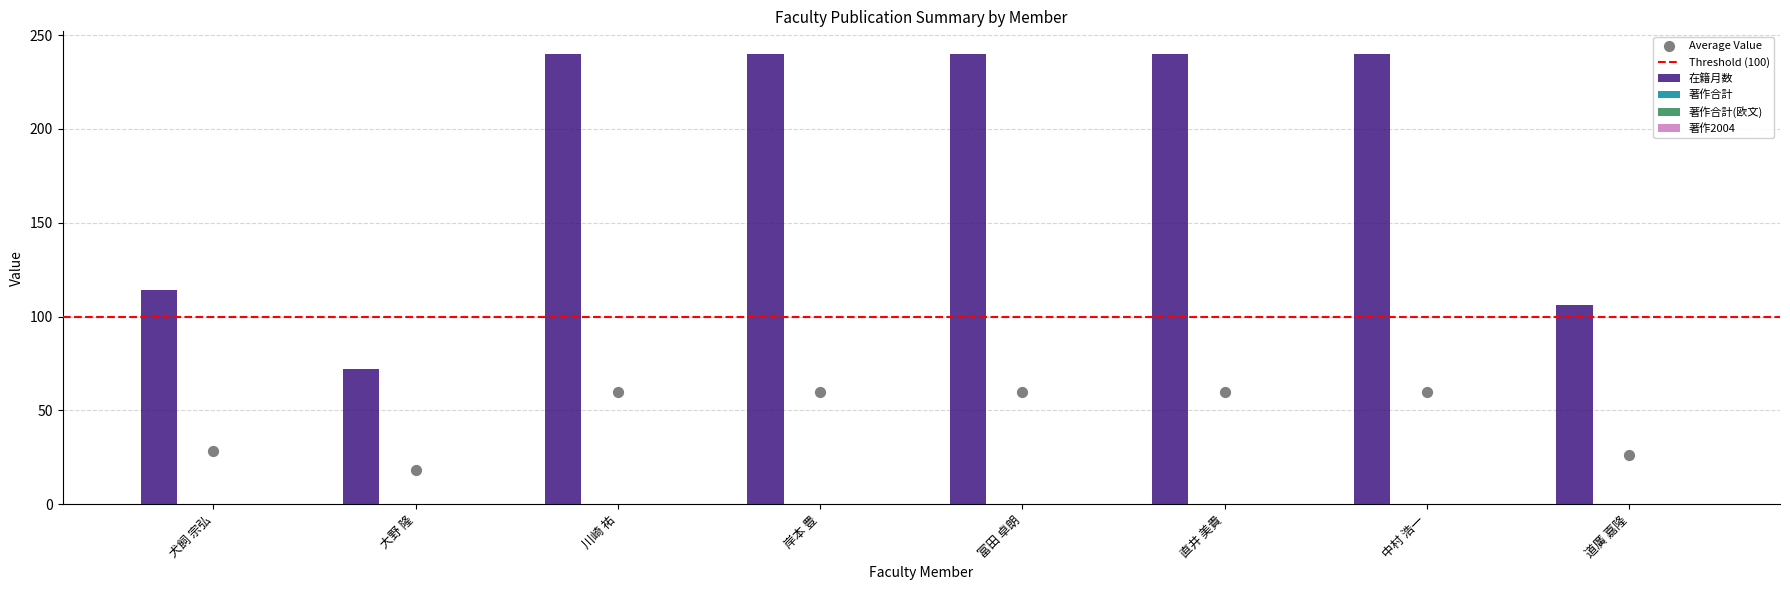

What is the total value across all series at 富田 卓朗?

240